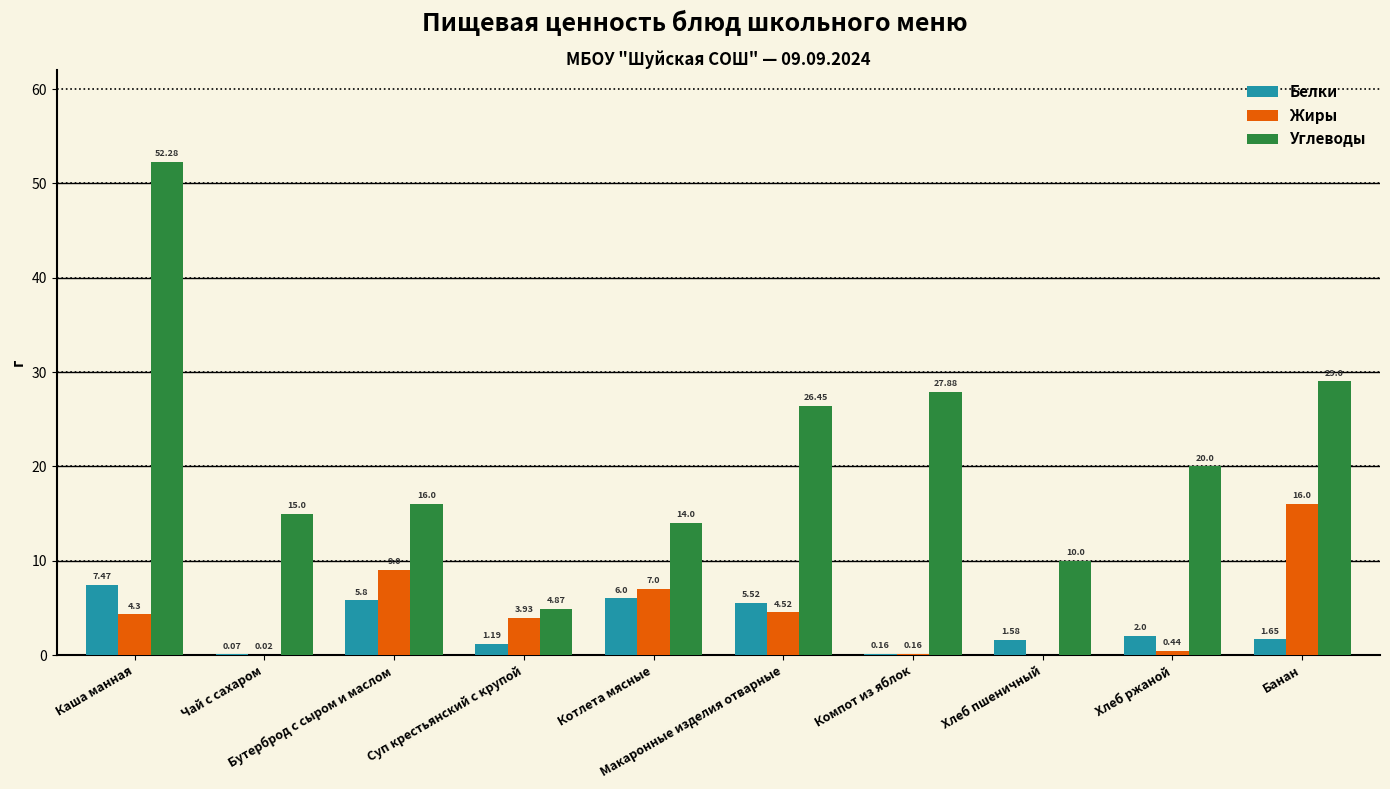

Which series has the widest spread of values?

Углеводы